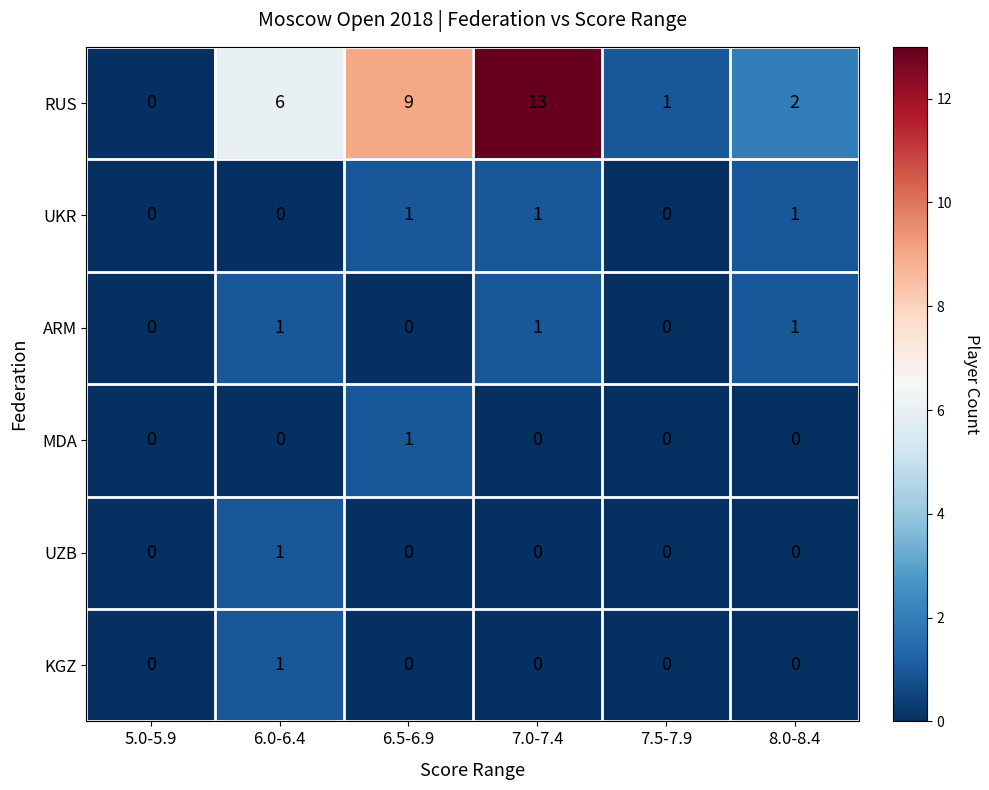

True or false: ARM has a value of 1 at 8.0-8.4.

True